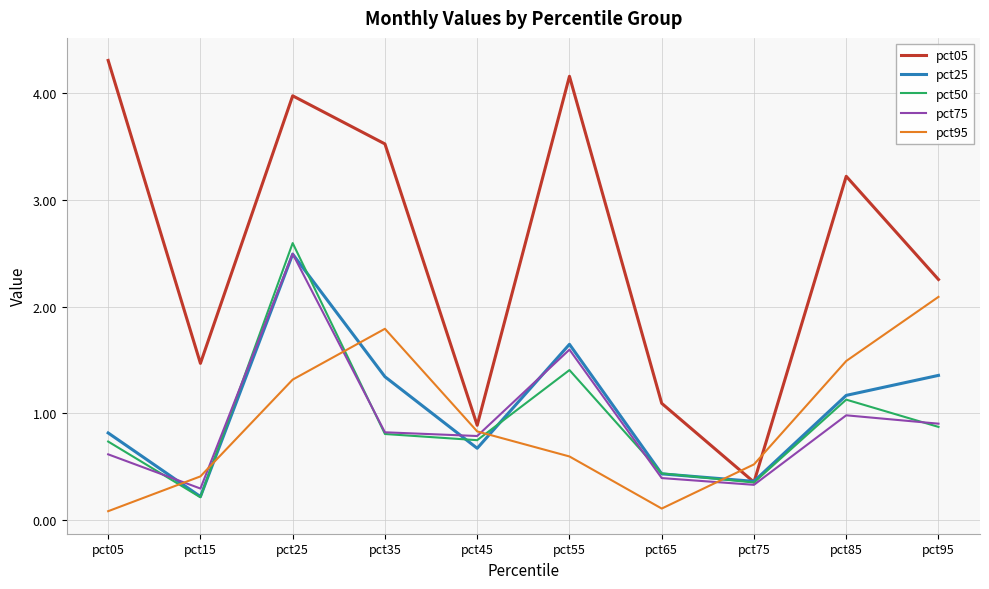

The pct95 series shows 0.1 at pct65. True or false?

True